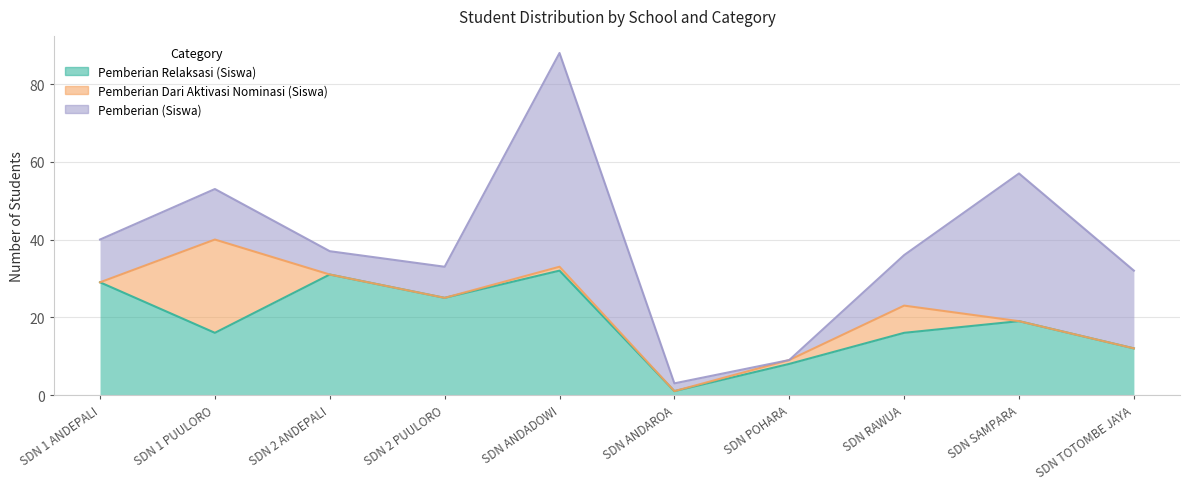

What is the difference between the maximum and minimum values in the Pemberian (Siswa) series?

55